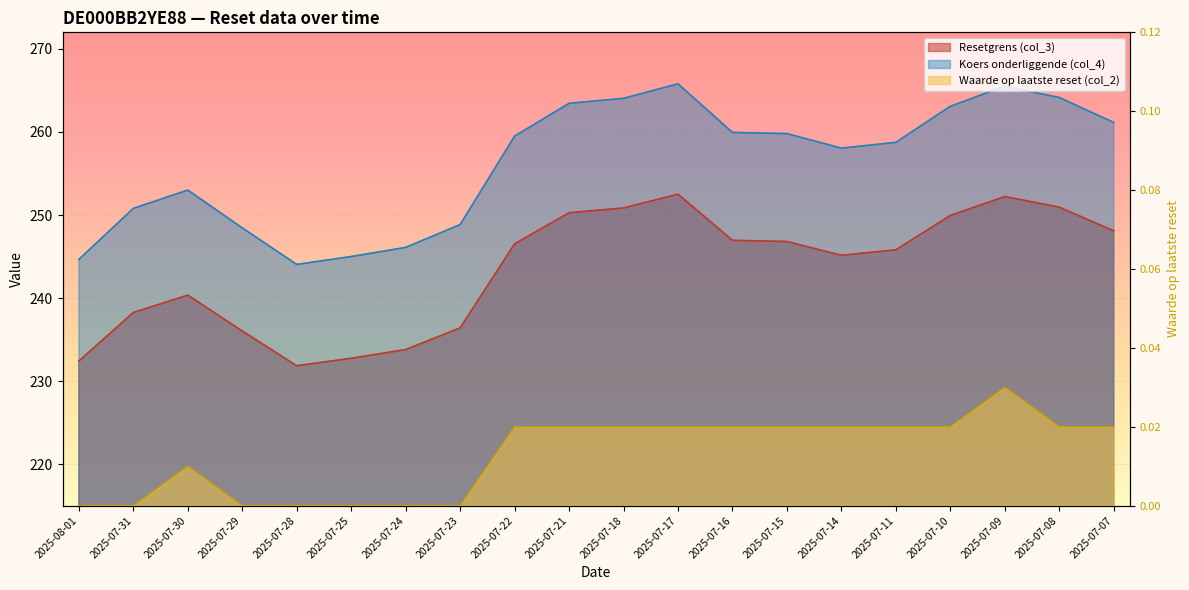

What is the spread (max minus min) of values at 2025-07-25?

245.0